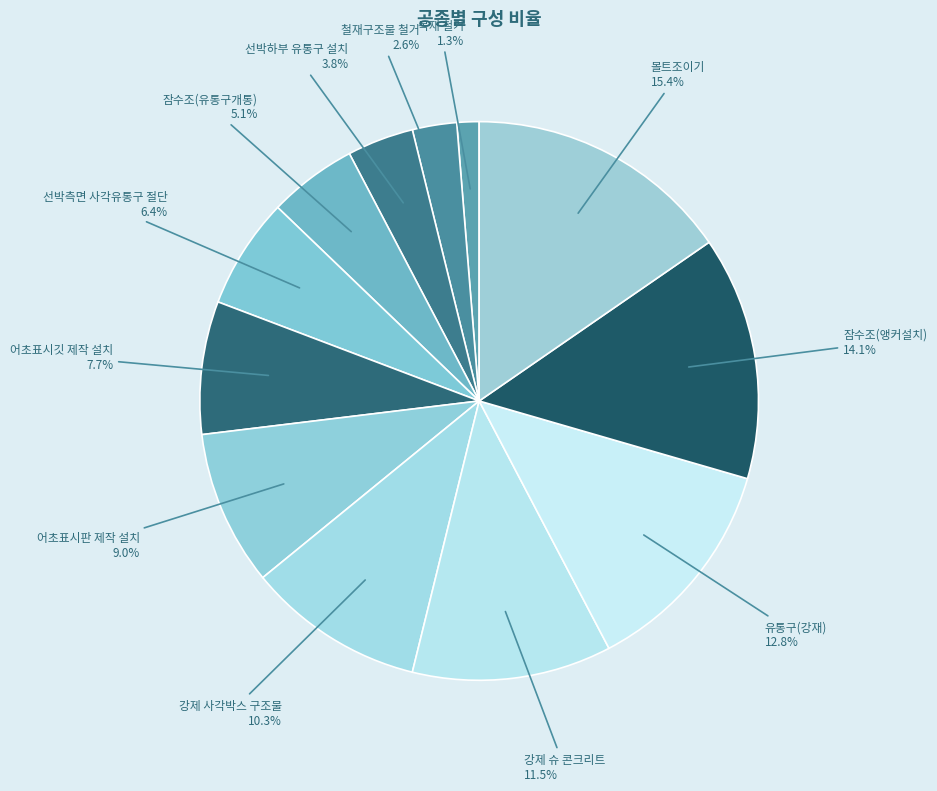

To the nearest percent, what is the average slice percentage?

8%